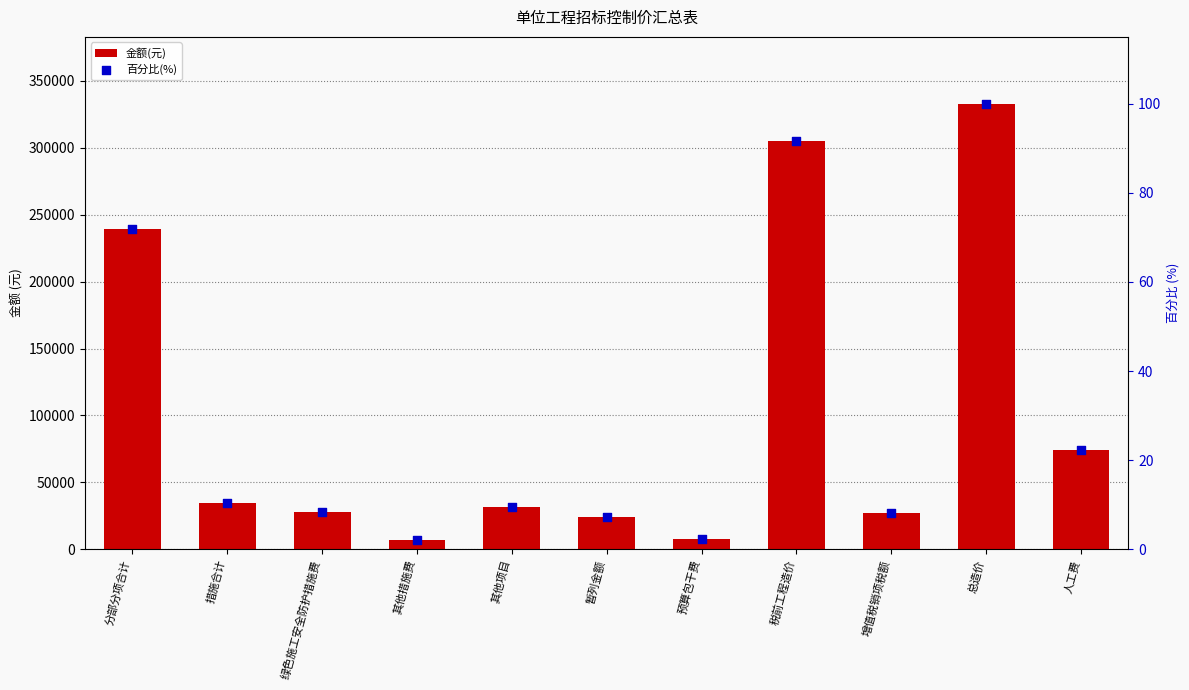

At how many categories does at least one series exceed 281173?

2